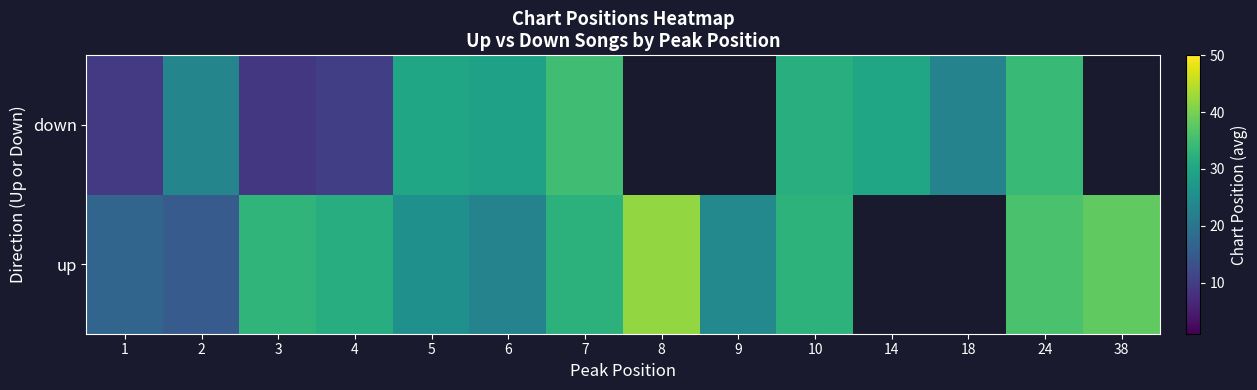

What is the sum of the up values at 5 and 6?

48.5